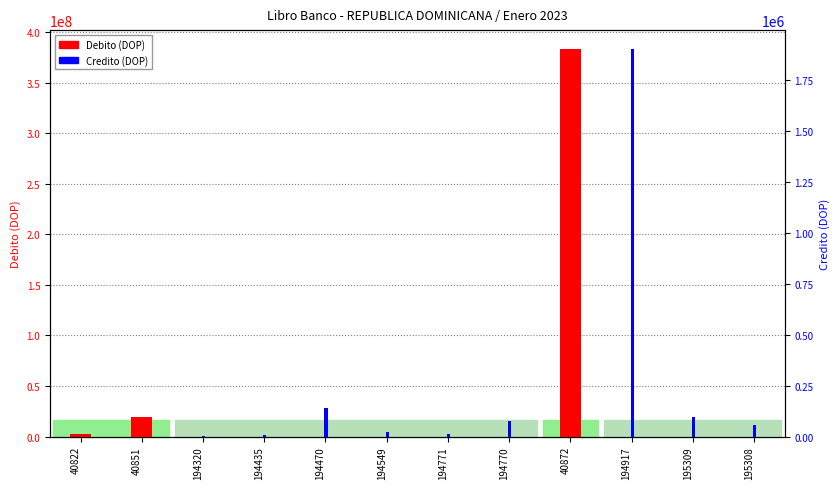

Reading right to left, list all the values displayed in this chart.

Debito (DOP): 195308=0.0	195309=0.0	194917=0.0	40872=382729196.2	194770=0.0	194771=0.0	194549=0.0	194470=0.0	194435=0.0	194320=0.0	40851=19041141.7	40822=2769449.7
Credito (DOP): 195308=58600.0	195309=97600.0	194917=1897751.4	40872=0.0	194770=76450.0	194771=11000.0	194549=19978.9	194470=141600.0	194435=9700.0	194320=4400.0	40851=0.0	40822=0.0